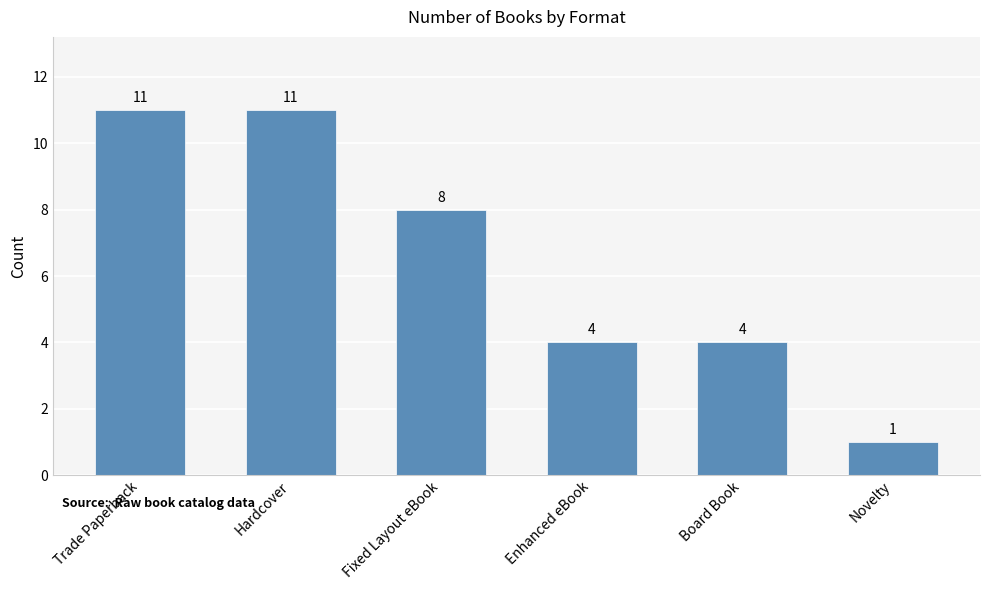

What value does the data have at Hardcover, to the nearest 10?

10